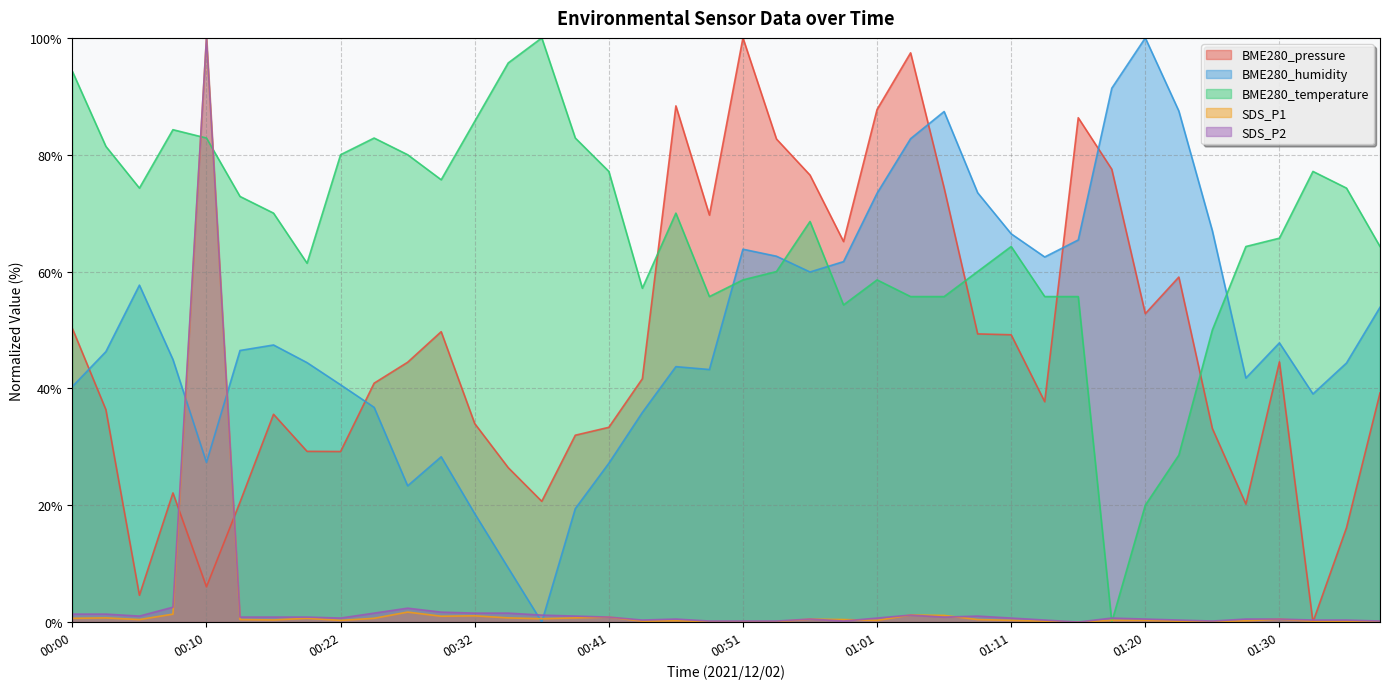

What is the label of the 10th point from the left?

00:24